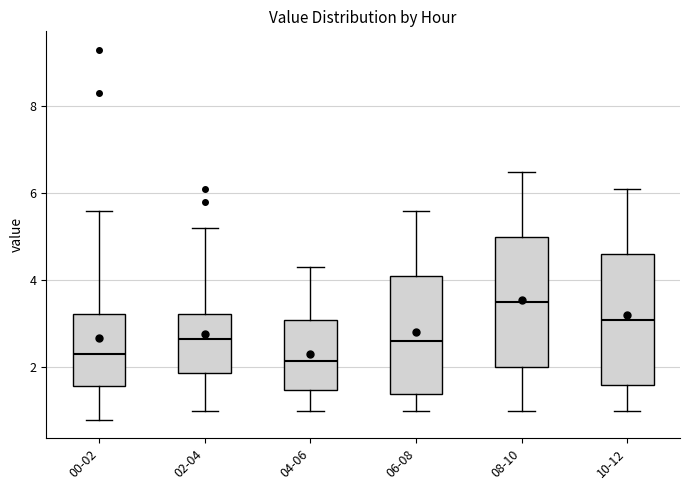

Reading left to right, read every box against the y-axis: the position of its median line, the range the box covers, and the ends of its whiskers. The values are not printed on the chart, so give them approximately, as read against the axis.

00-02: median 2.4, box 1.6 to 3.2, whiskers 0.8 to 5.6
02-04: median 2.6, box 1.8 to 3.2, whiskers 1.0 to 5.2
04-06: median 2.2, box 1.4 to 3.2, whiskers 1.0 to 4.4
06-08: median 2.6, box 1.4 to 4.2, whiskers 1.0 to 5.6
08-10: median 3.6, box 2.0 to 5.0, whiskers 1.0 to 6.6
10-12: median 3.2, box 1.6 to 4.6, whiskers 1.0 to 6.2